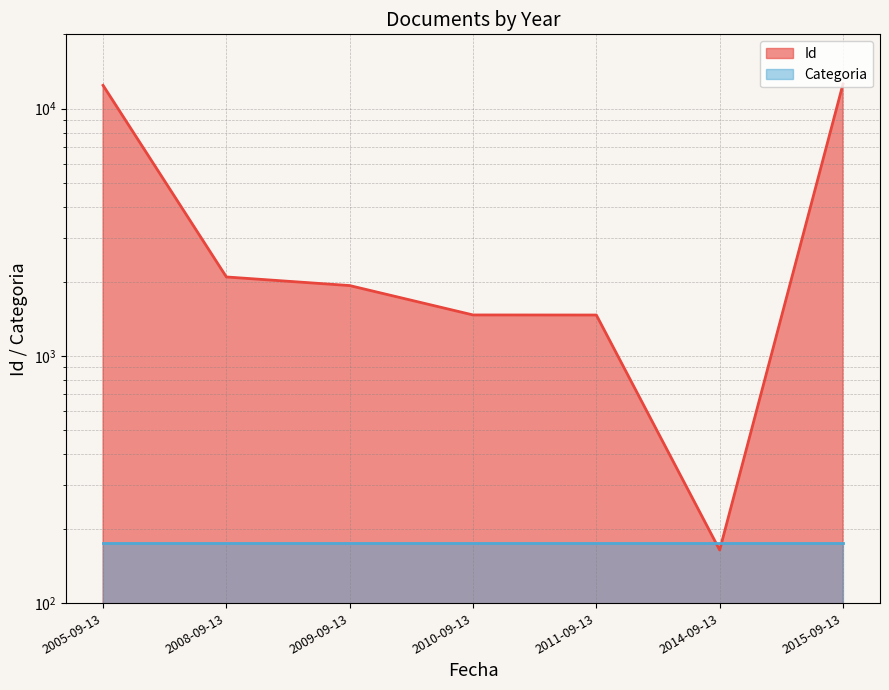

At which label does the data first exceed 1926?

2005-09-13